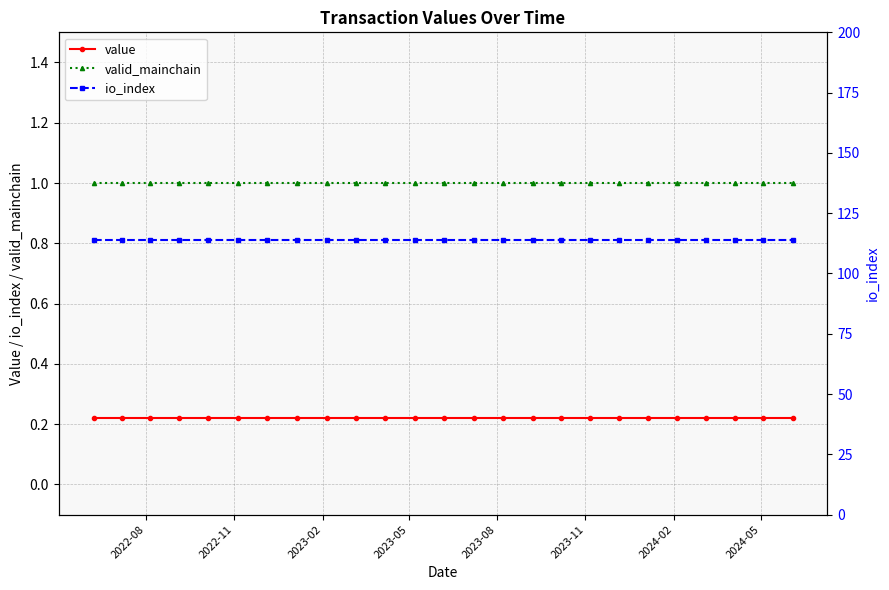

What is the average value of the value series?

0.2